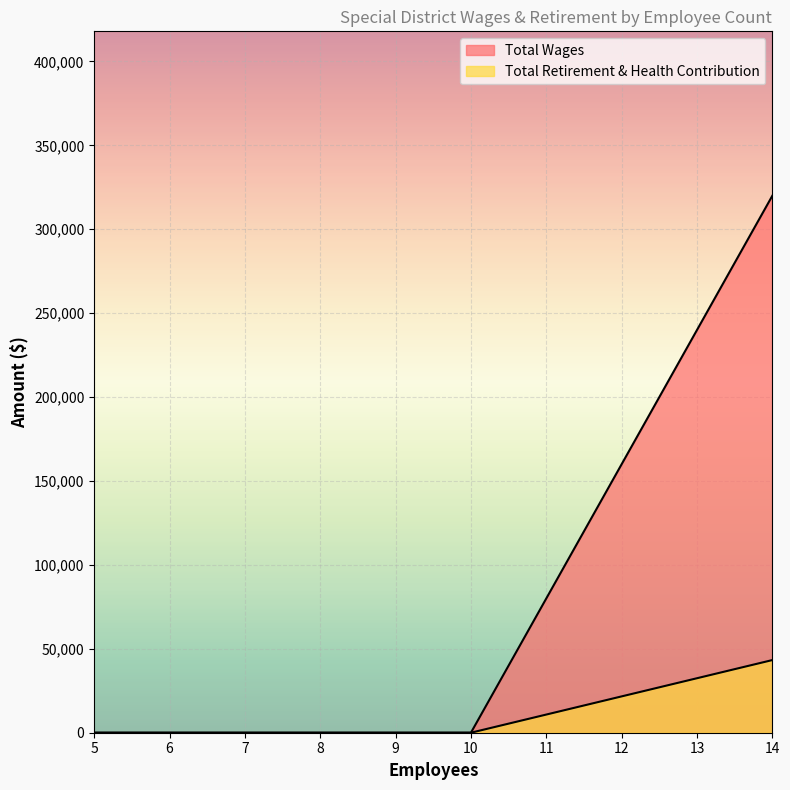

What is the average value of the Total Retirement & Health Contribution series?

10822